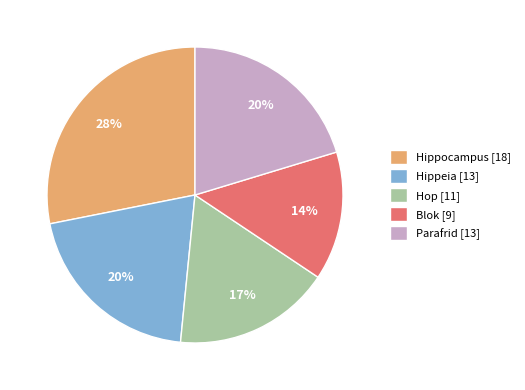

Combined, do Parafrid and Hop account for over 50%?

No